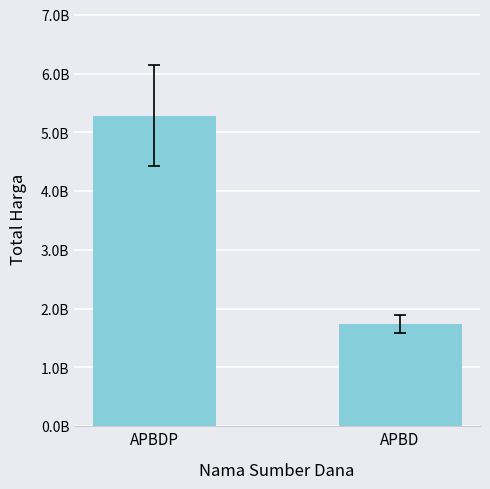

Reading left to right, what are all the values shown in this chart?

APBDP=5285288740	APBD=1740208345